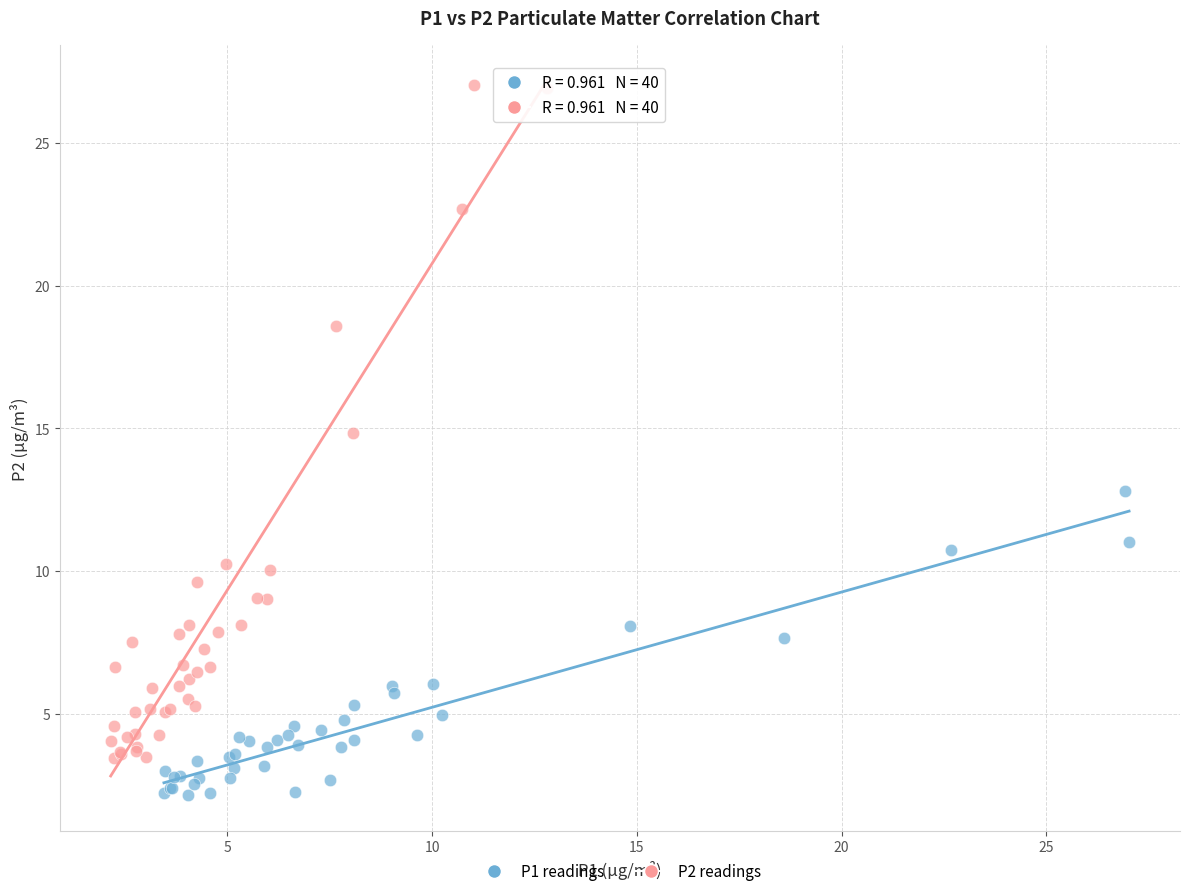

Which series has the largest Y range (max minus min)?

P2 readings